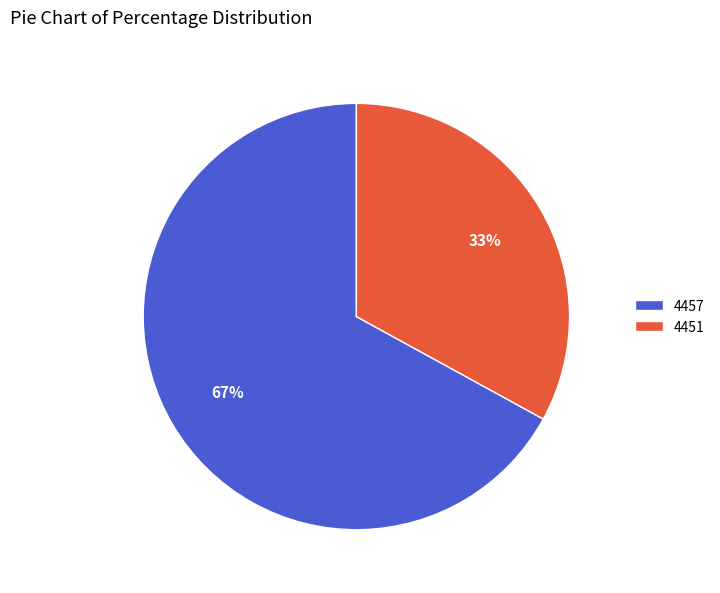

Is the sum of 4457 and 4451 greater than half?

Yes